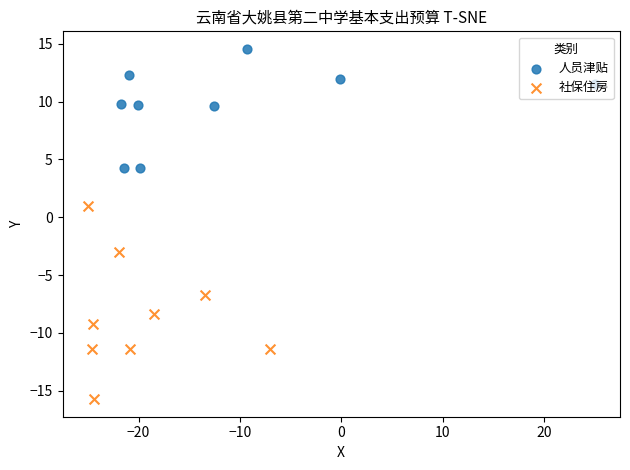

What are all the series names shown in the legend?

人员津贴, 社保住房